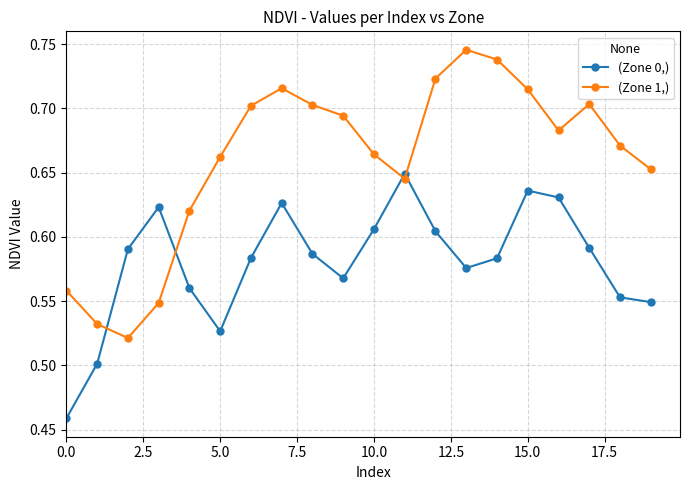

True or false: (Zone 0,) and (Zone 1,) intersect in this chart.

True